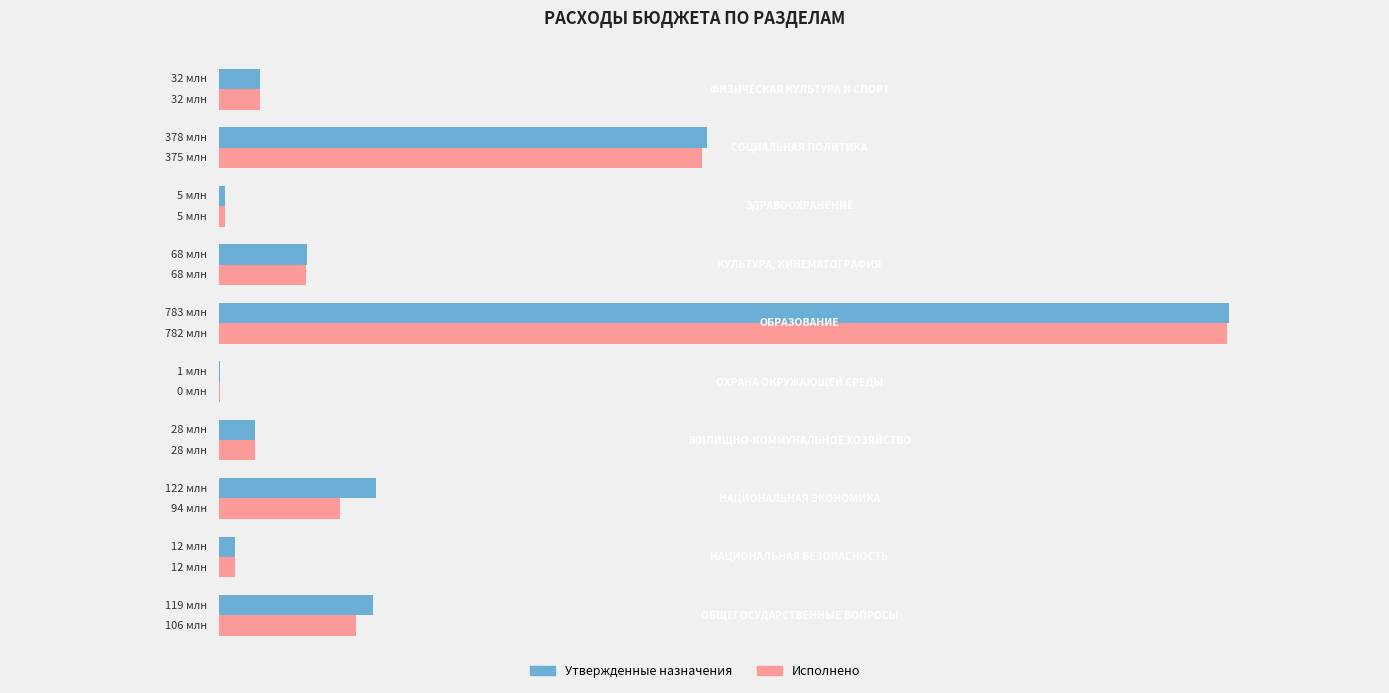

What are all the series names shown in the legend?

Утвержденные назначения, Исполнено